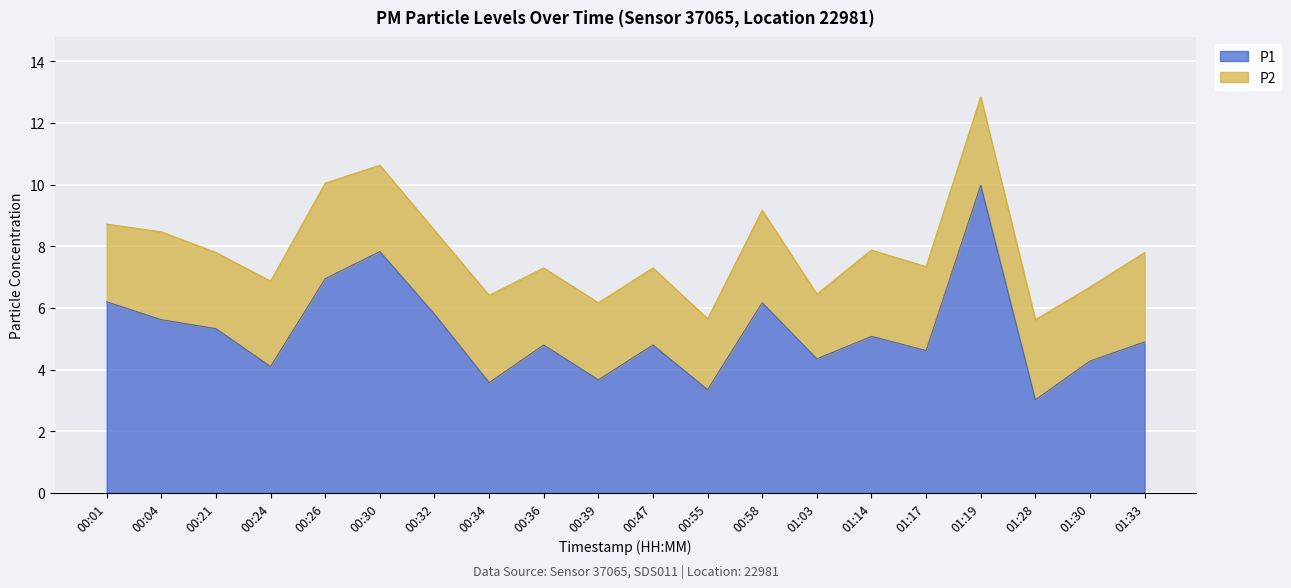

What is the value of the 6th point from the left?

7.8